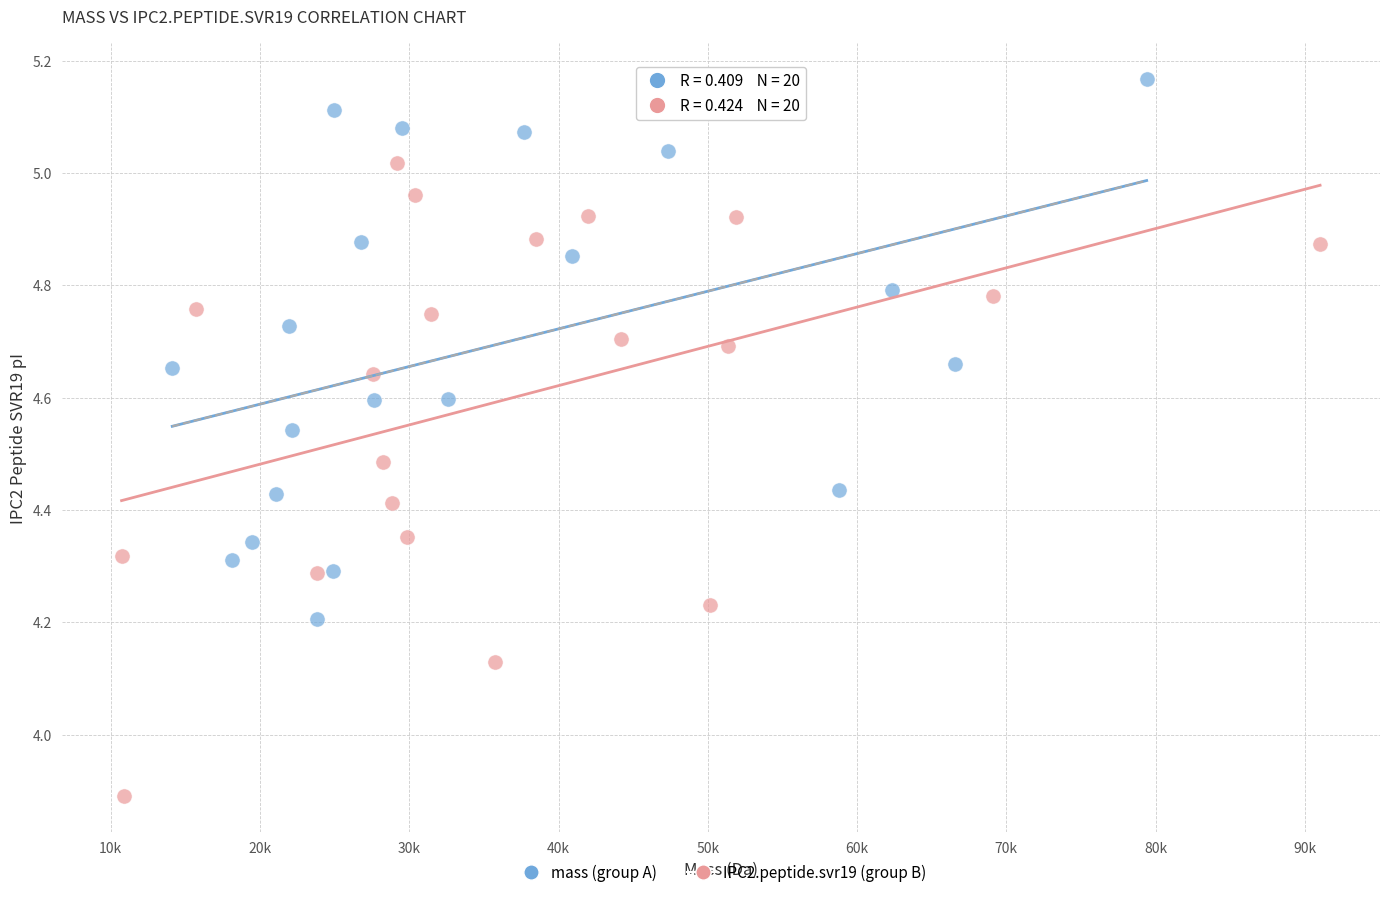

Which series reaches the minimum Y coordinate?

IPC2.peptide.svr19 (group B)